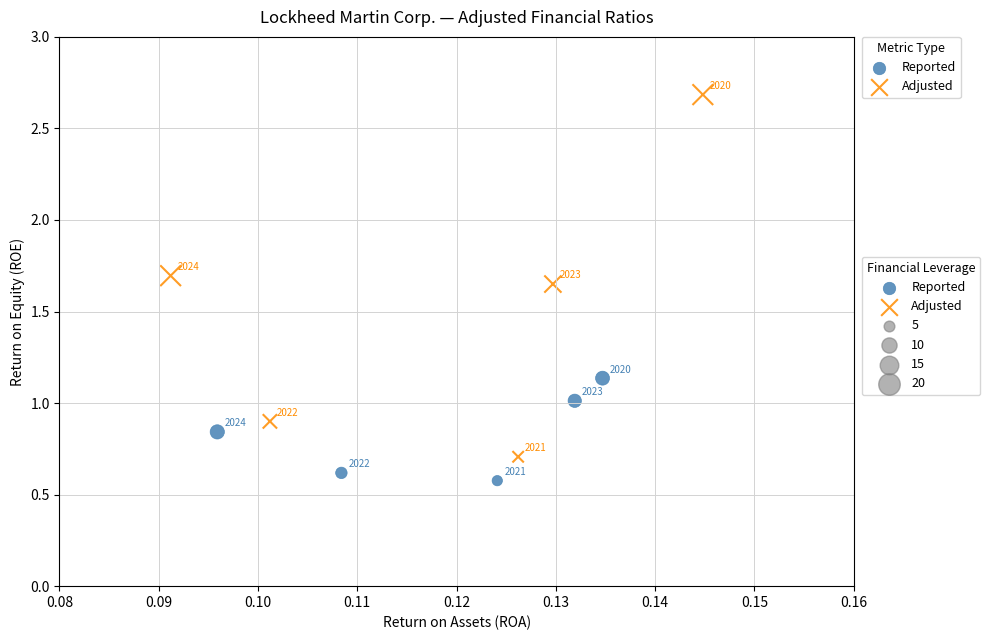

Which series contains the lowest Y value?

Reported